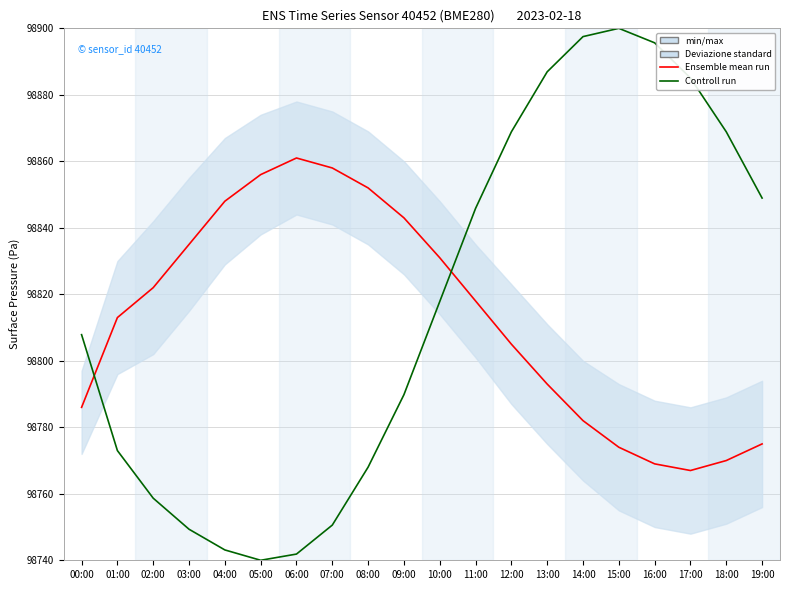

How many values in the Ensemble mean run series exceed 98818?

9